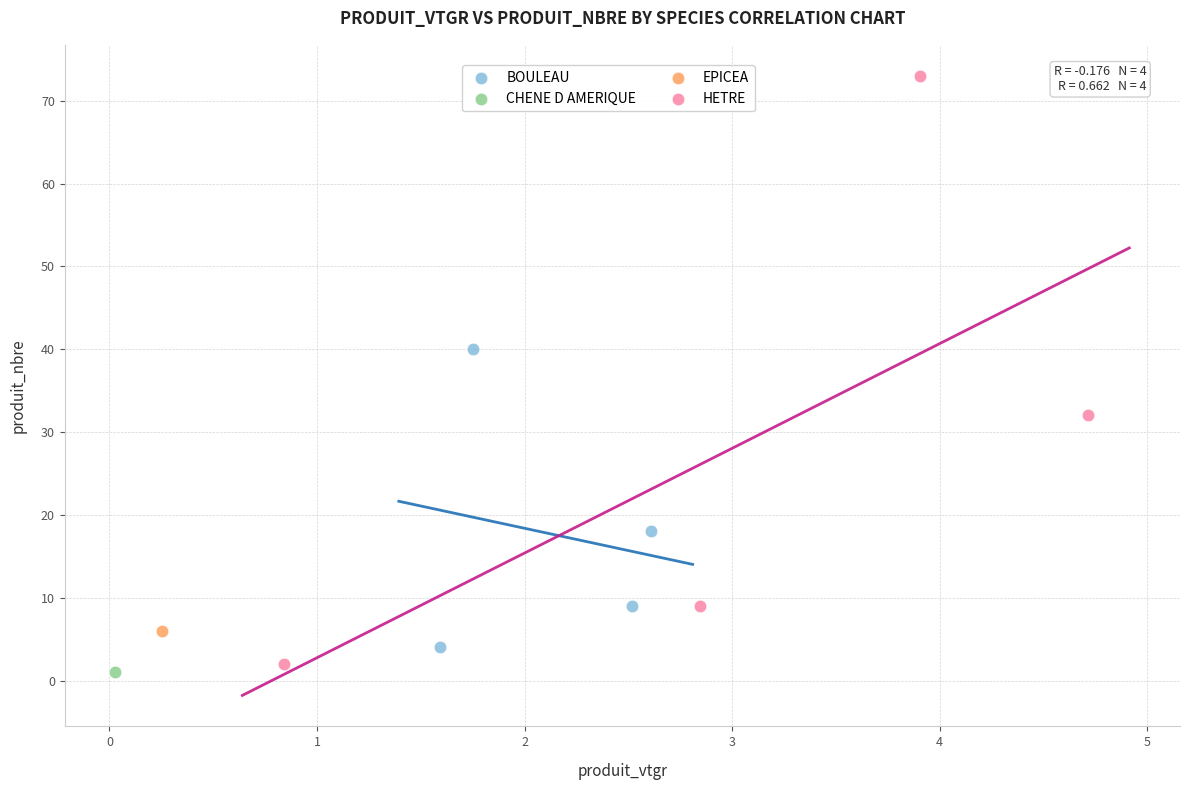

Which series contains the lowest Y value?

CHENE D AMERIQUE